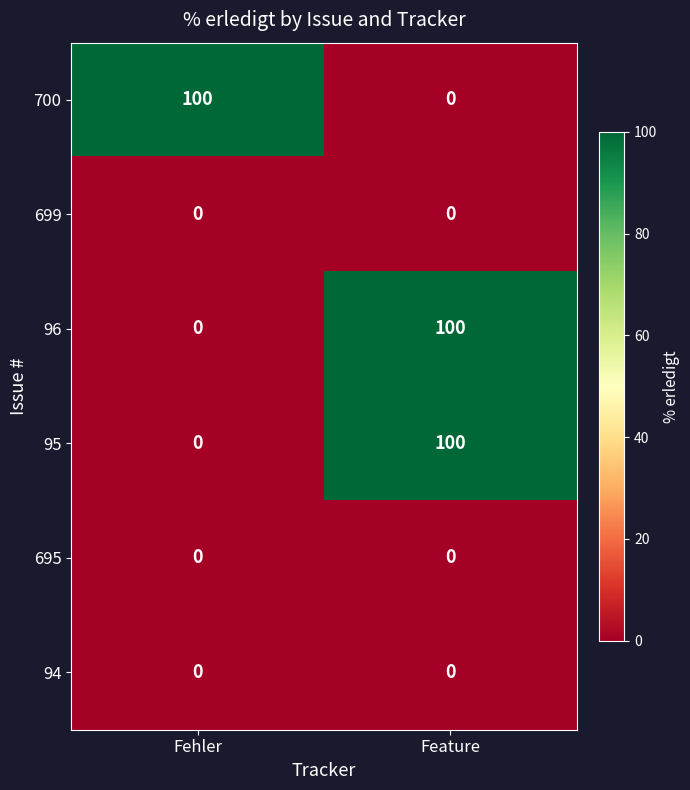

At which category is the sum across all series the highest?

Feature